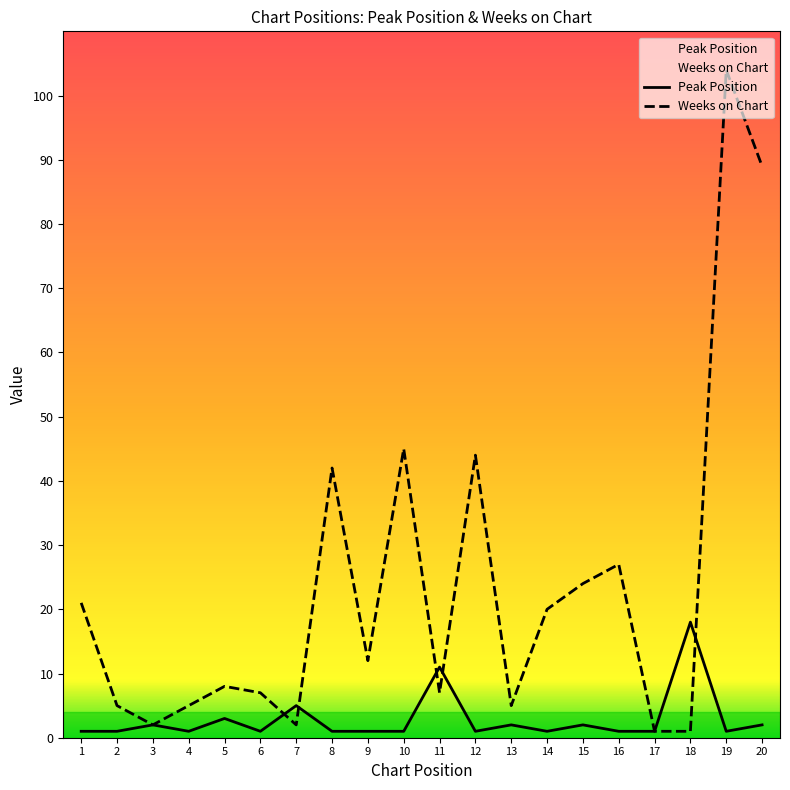

Rank the series by their maximum value, from lowest to highest.

Peak Position, Weeks on Chart